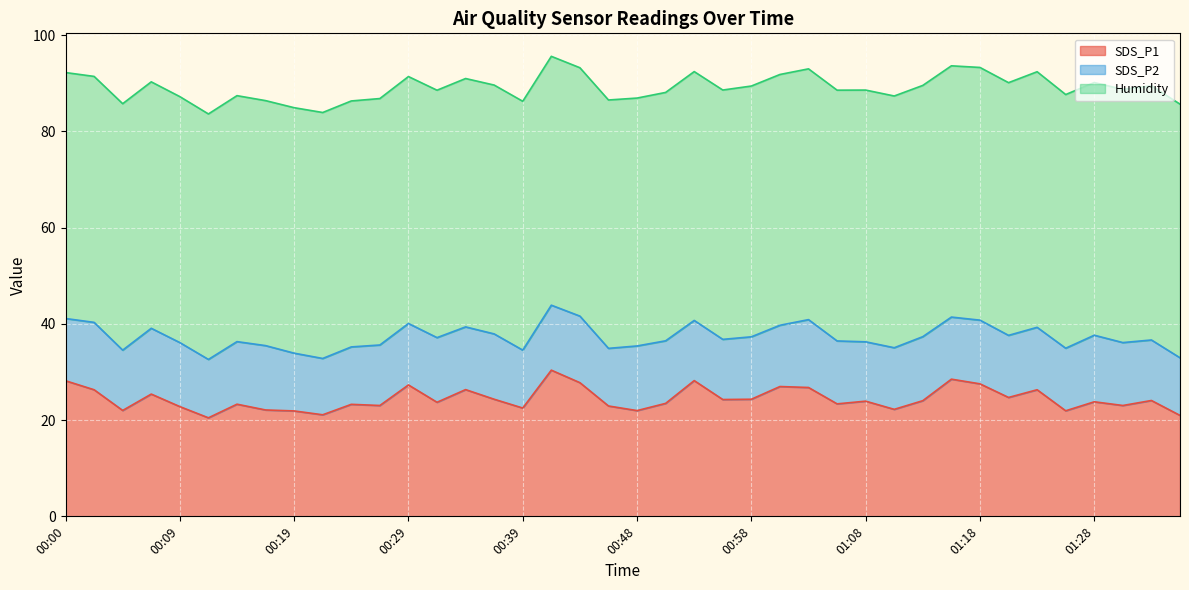

Which series has the largest range (max minus min)?

SDS_P1